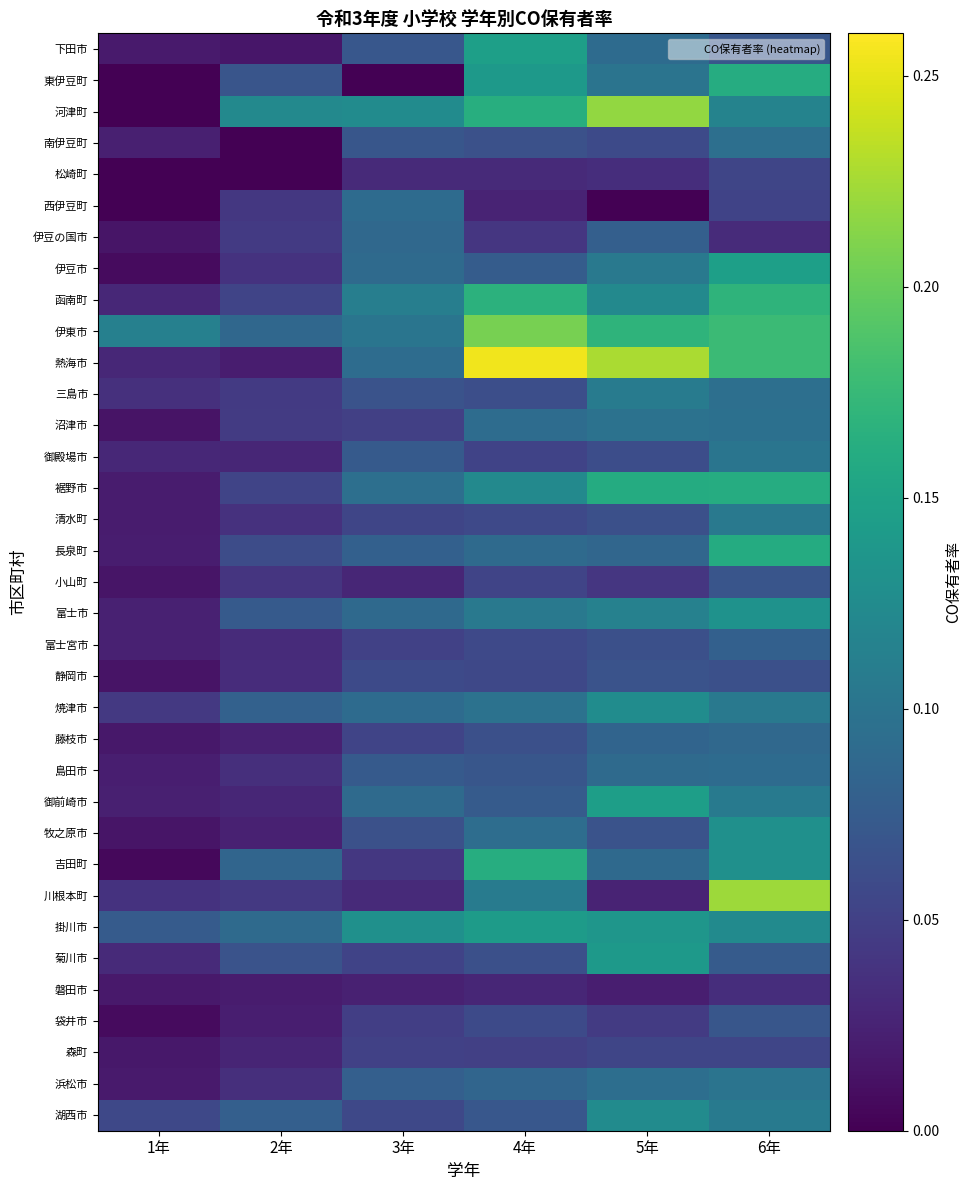

Which category has the lowest value across all series?

1年